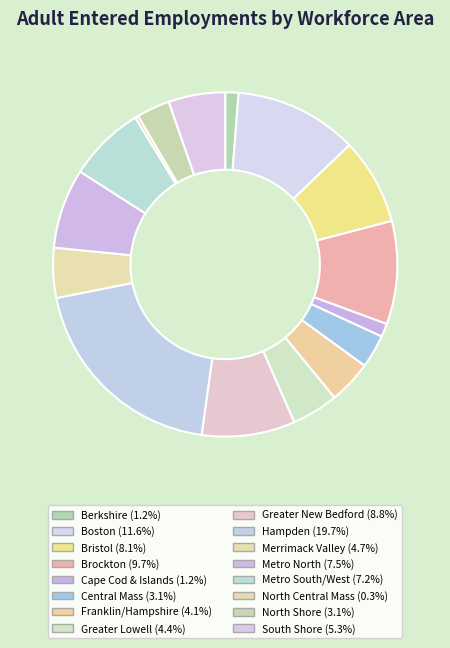

How many slices are in this pie chart?

16